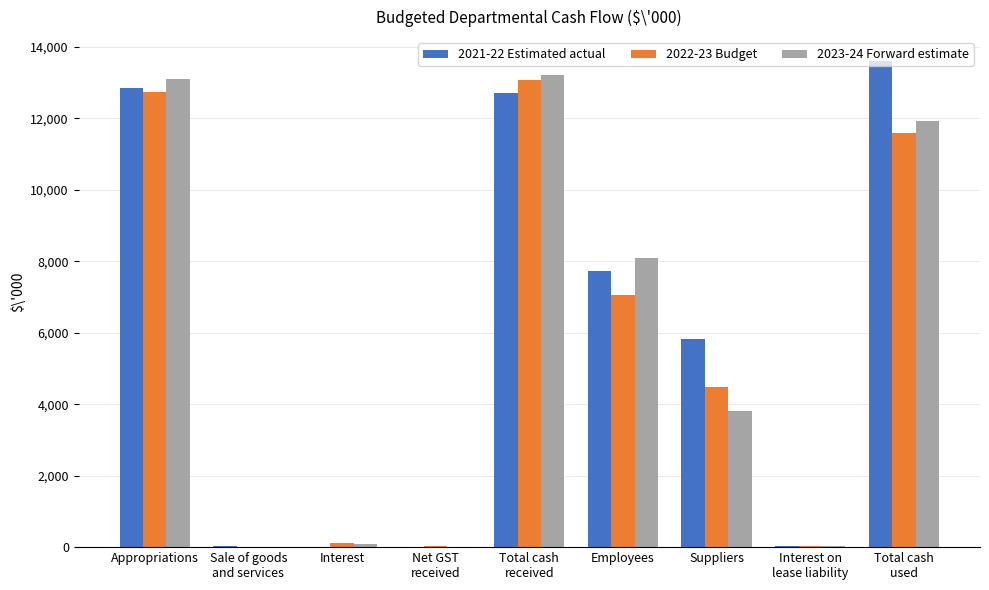

True or false: 2022-23 Budget has a value of 3688 at Employees.

False